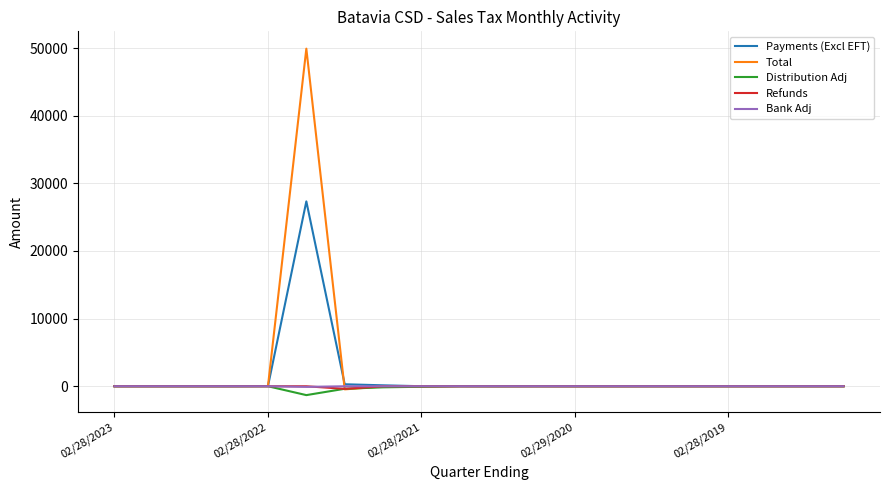

What is the difference between the second highest and minimum values in the Payments (Excl EFT) series?

293.8